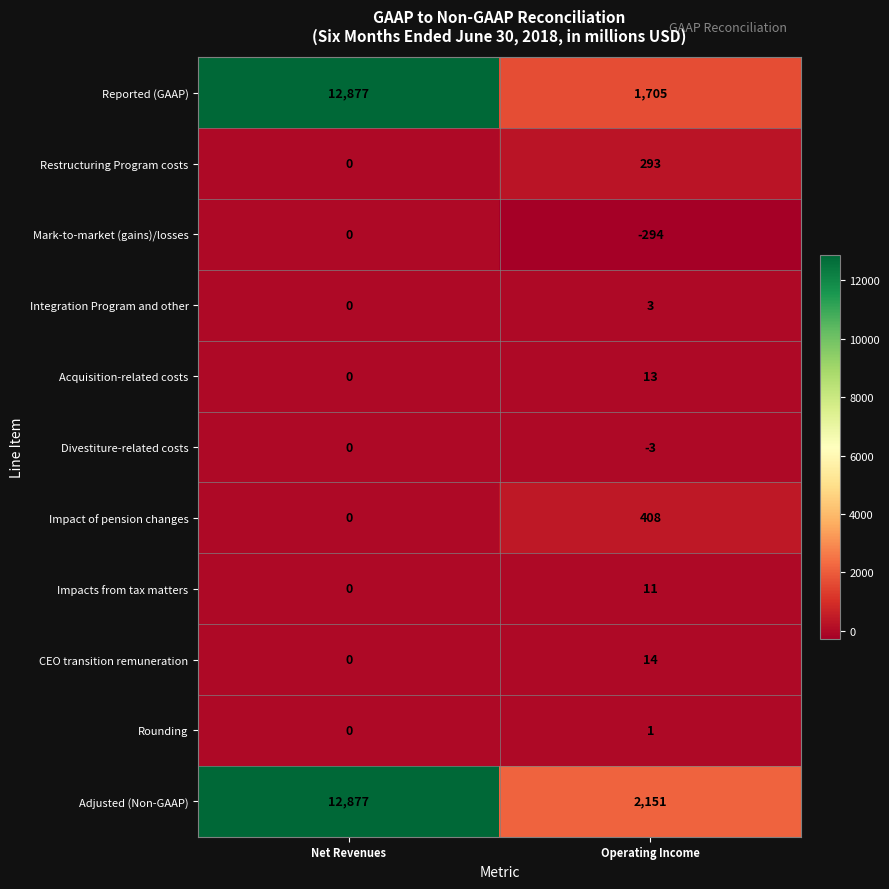

Is it true that Impact of pension changes equals 408 at Operating Income?

True